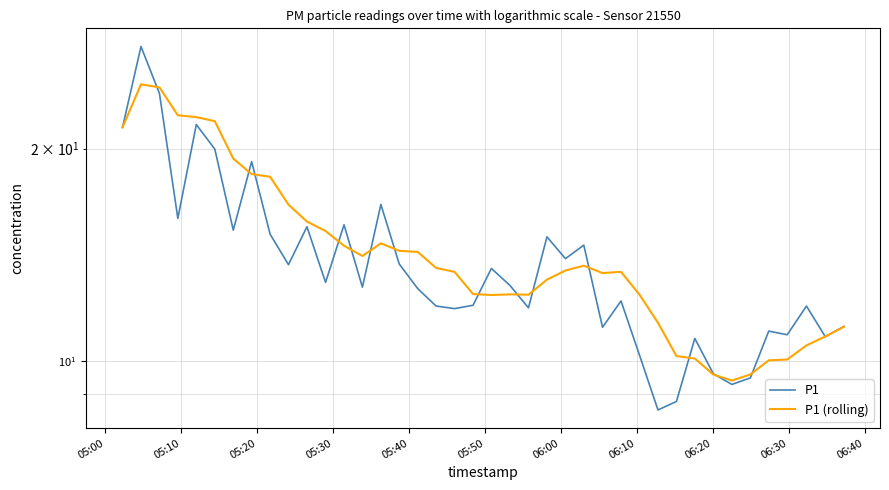

What are all the series names shown in the legend?

P1, P1 (rolling)